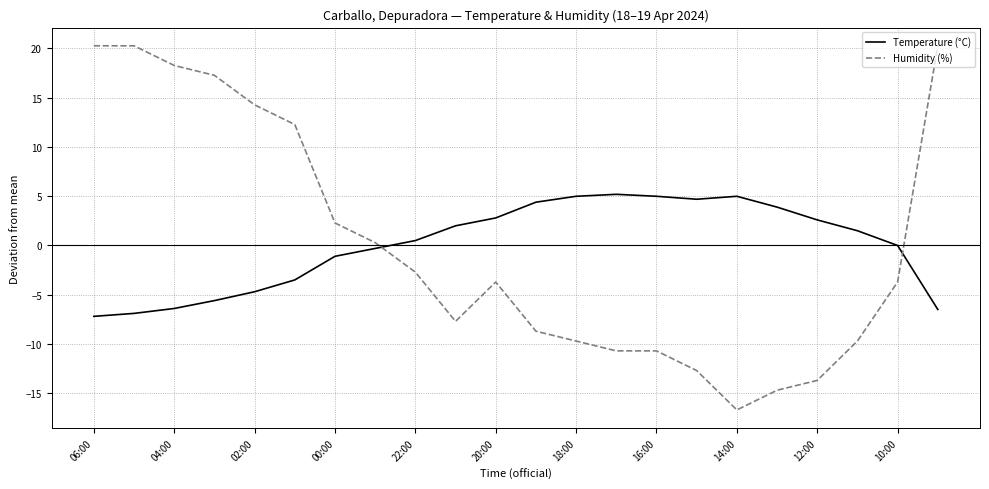

True or false: Humidity (%) and Temperature (°C) cross at least once.

True